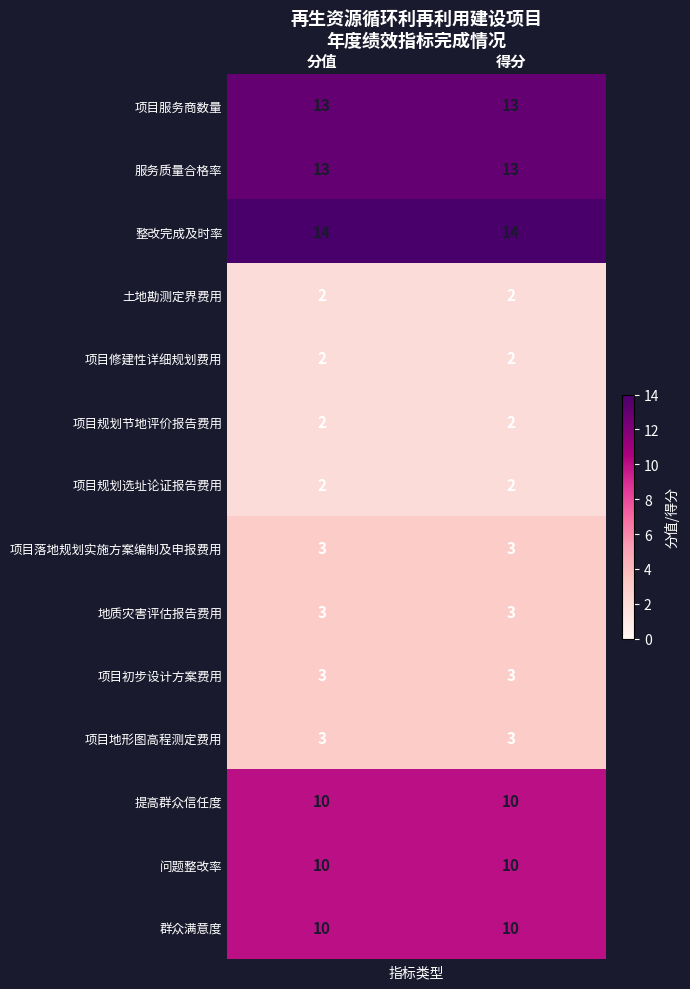

Count the number of data series in this chart.

14